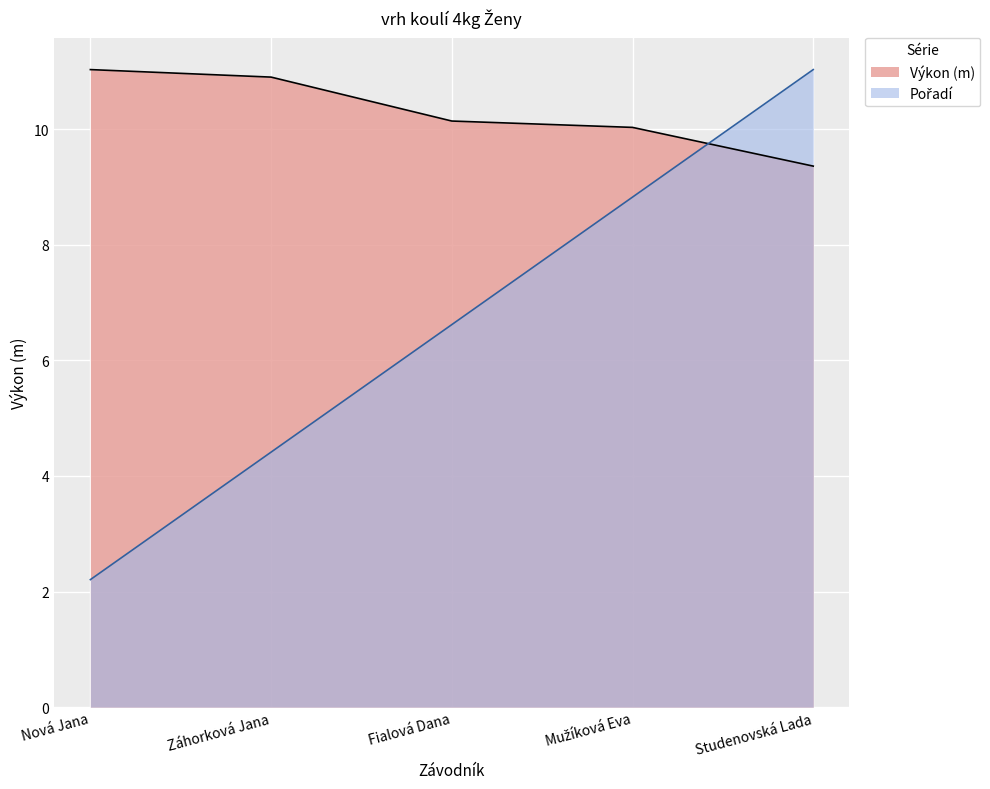

Which series has the largest total across all categories?

Výkon (m)